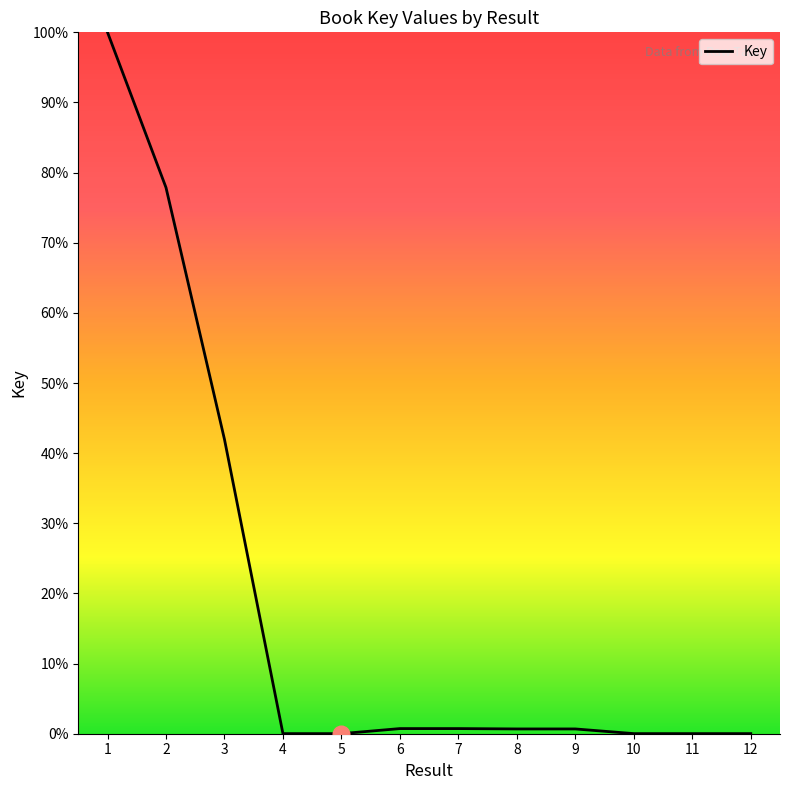

Is it true that the value at 1 is 32.4?

False